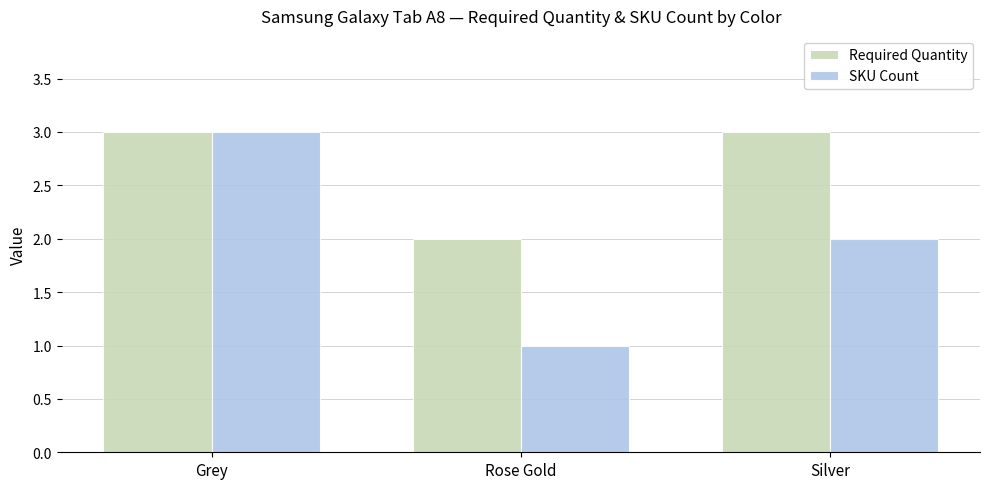

Reading left to right, extract all data points from this chart.

Required Quantity: Grey=3	Rose Gold=2	Silver=3
SKU Count: Grey=3	Rose Gold=1	Silver=2